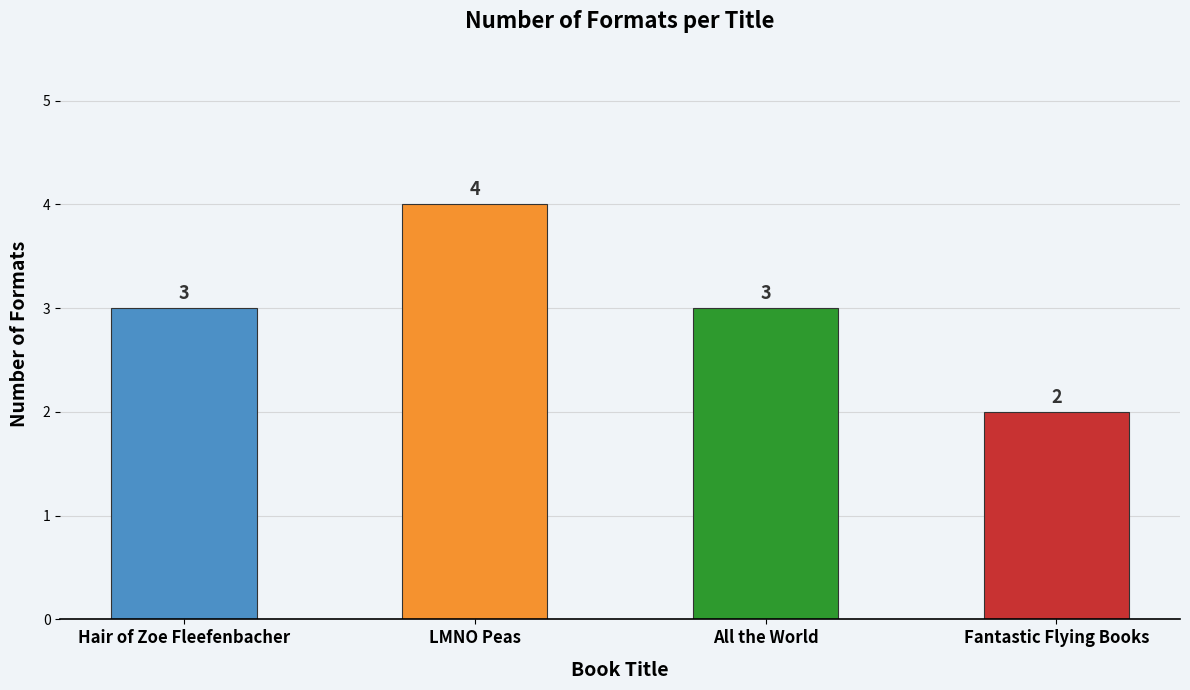

Which category has the lowest value across all series?

Fantastic Flying Books